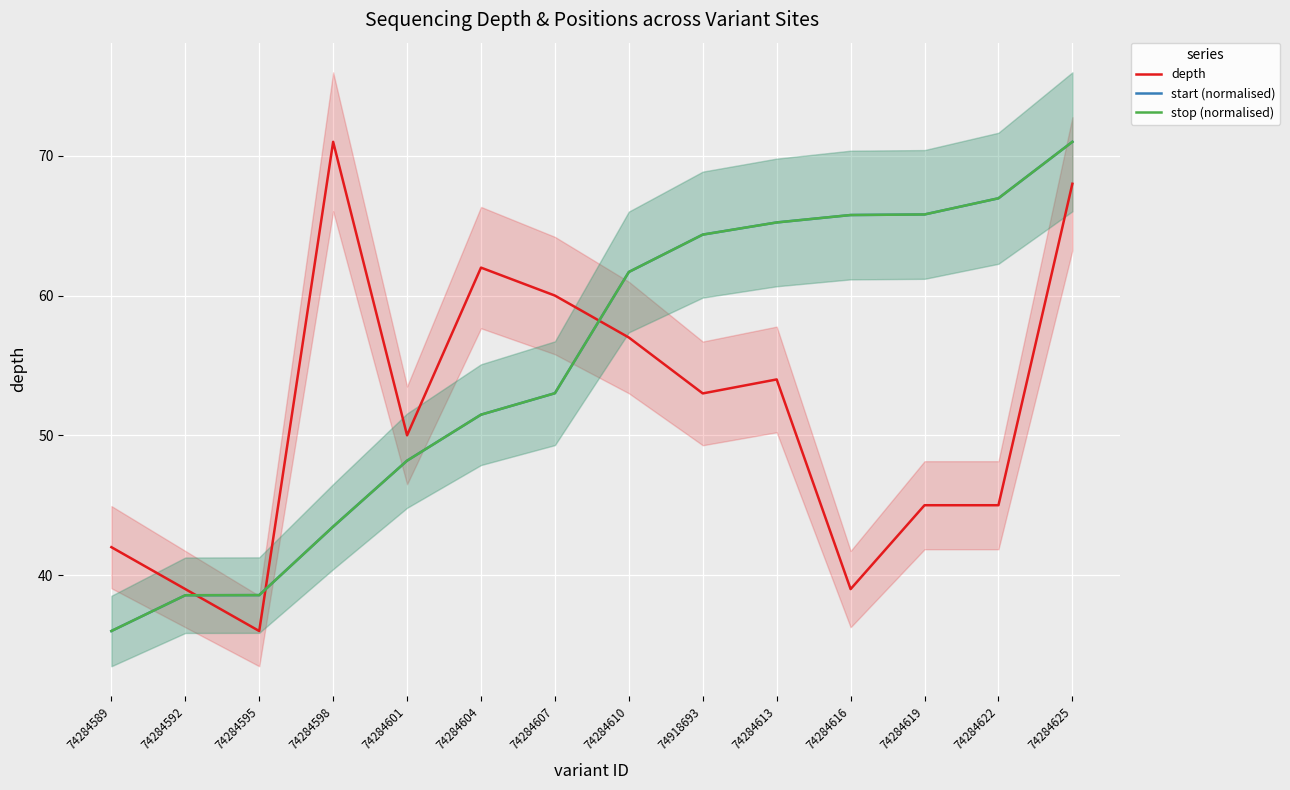

How many interior local peaks does the depth series have?

3